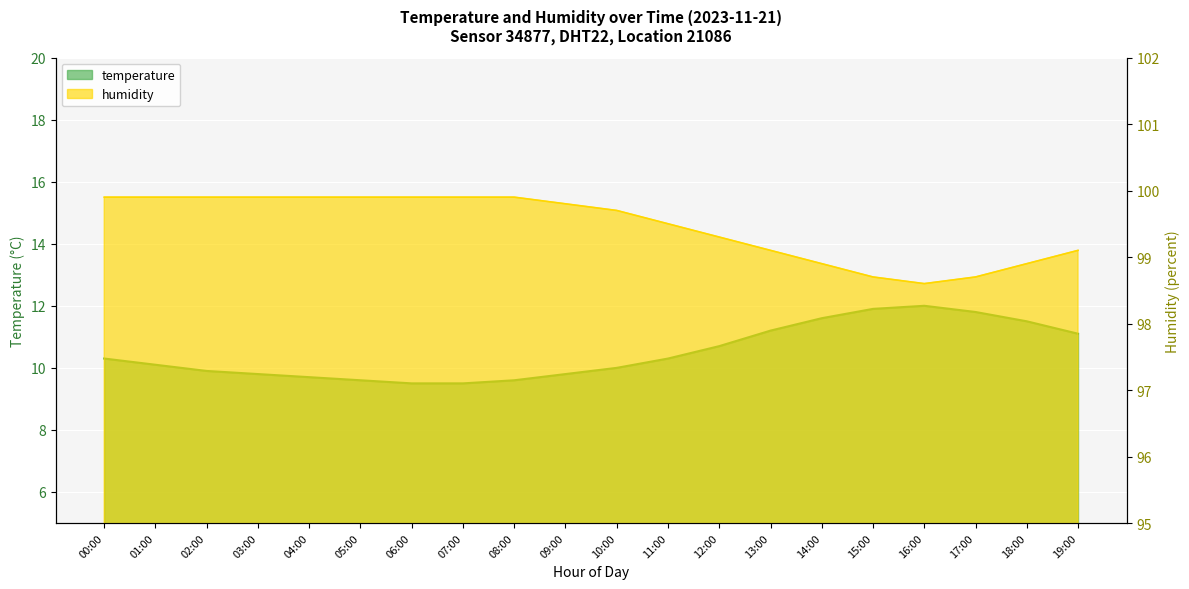

Reading right to left, transcribe all the data shown in this chart.

temperature: 19:00=11.1	18:00=11.5	17:00=11.8	16:00=12.0	15:00=11.9	14:00=11.6	13:00=11.2	12:00=10.7	11:00=10.3	10:00=10.0	09:00=9.8	08:00=9.6	07:00=9.5	06:00=9.5	05:00=9.6	04:00=9.7	03:00=9.8	02:00=9.9	01:00=10.1	00:00=10.3
humidity: 19:00=99.1	18:00=98.9	17:00=98.7	16:00=98.6	15:00=98.7	14:00=98.9	13:00=99.1	12:00=99.3	11:00=99.5	10:00=99.7	09:00=99.8	08:00=99.9	07:00=99.9	06:00=99.9	05:00=99.9	04:00=99.9	03:00=99.9	02:00=99.9	01:00=99.9	00:00=99.9